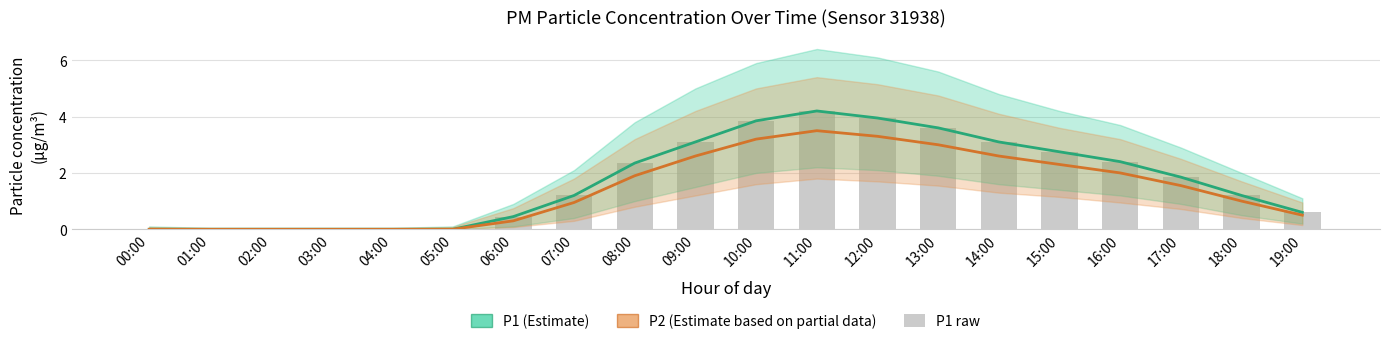

At which label does P1 (Estimate) first exceed 1?

07:00